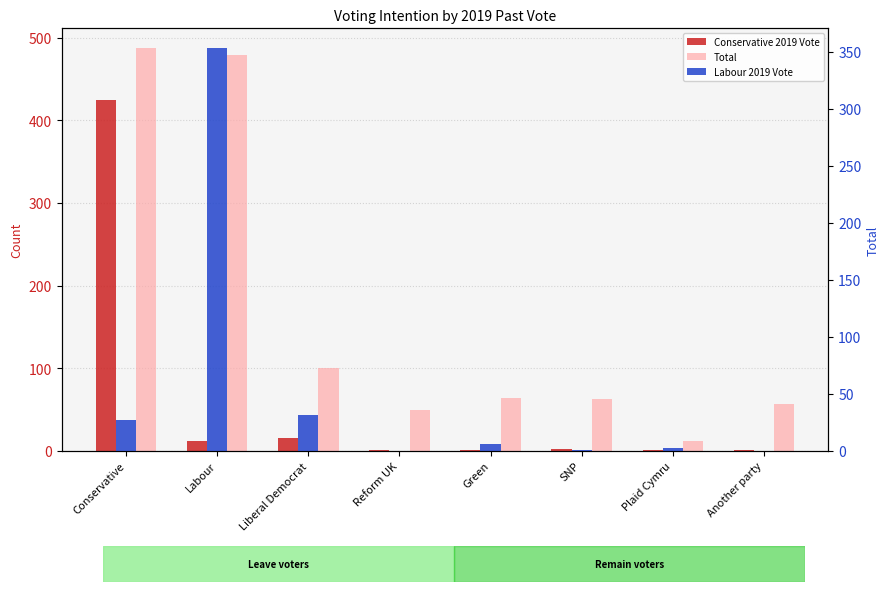

What are all the series names shown in the legend?

Conservative 2019 Vote, Total, Labour 2019 Vote